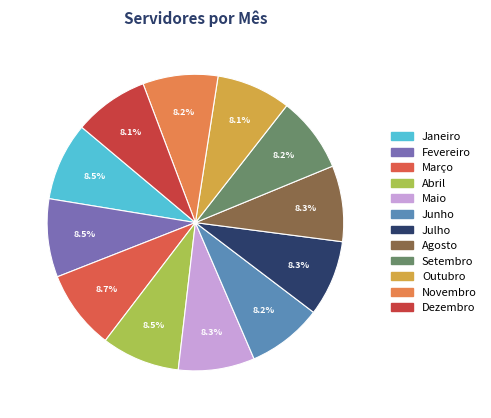

Is it true that Março is 1% of the pie?

False